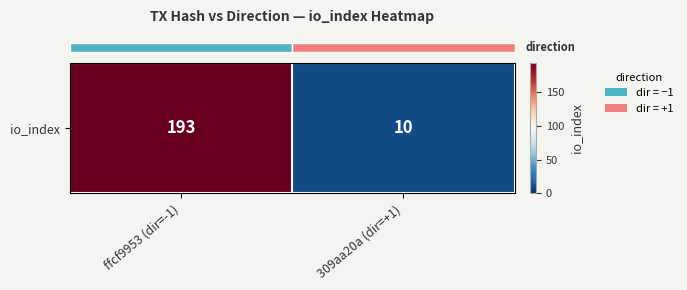

Reading right to left, transcribe all the data shown in this chart.

309aa20a (dir=+1)=10	ffcf9953 (dir=-1)=193